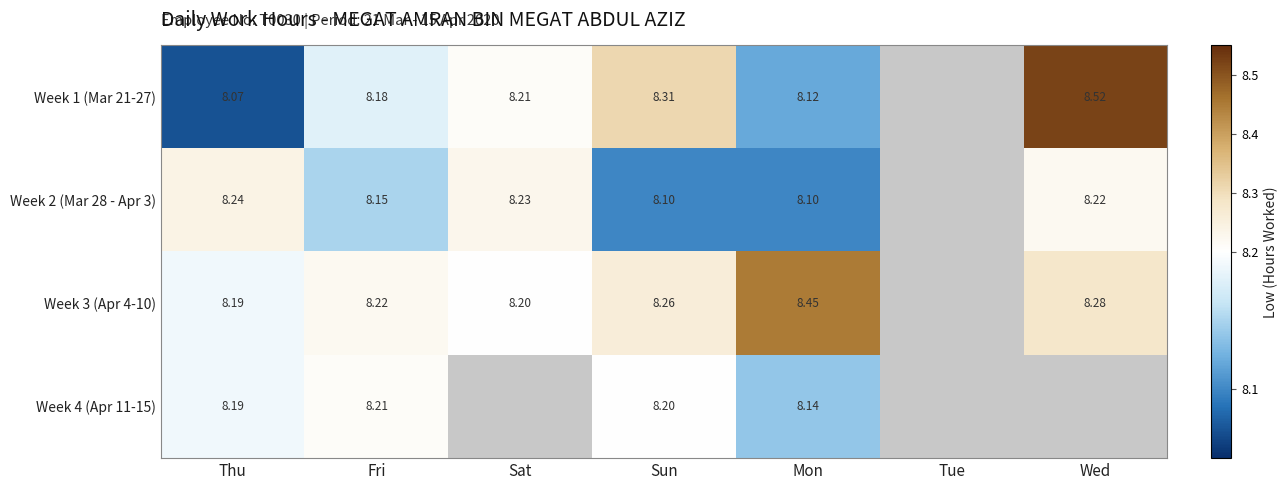

At which label is Week 2 (Mar 28 - Apr 3) closest to 8?

Sun